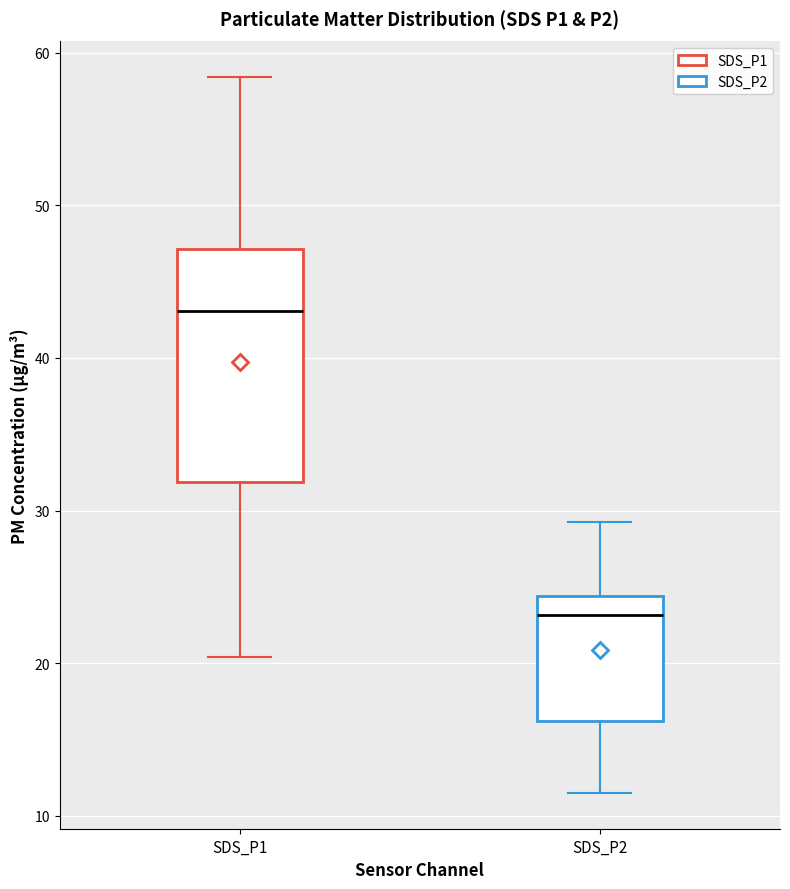

Where is the lower edge of the box for SDS_P1 on the y-axis? The values are not printed on the chart, so give them approximately, as read against the axis.

32